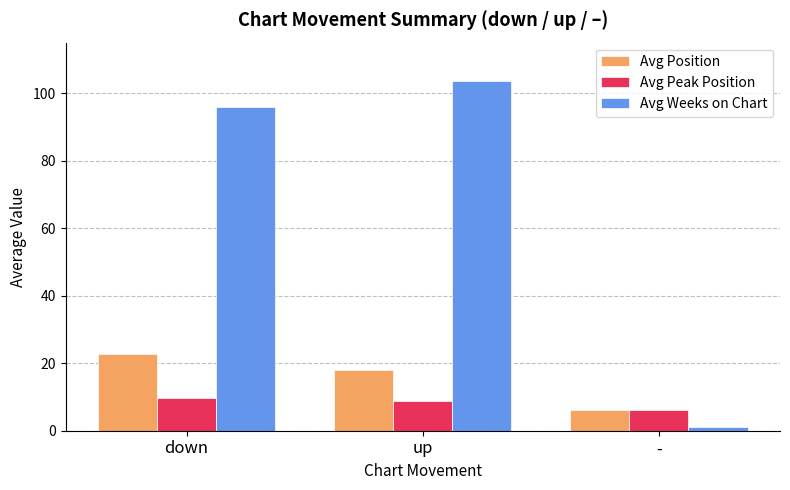

Which series has the largest total across all categories?

Avg Weeks on Chart